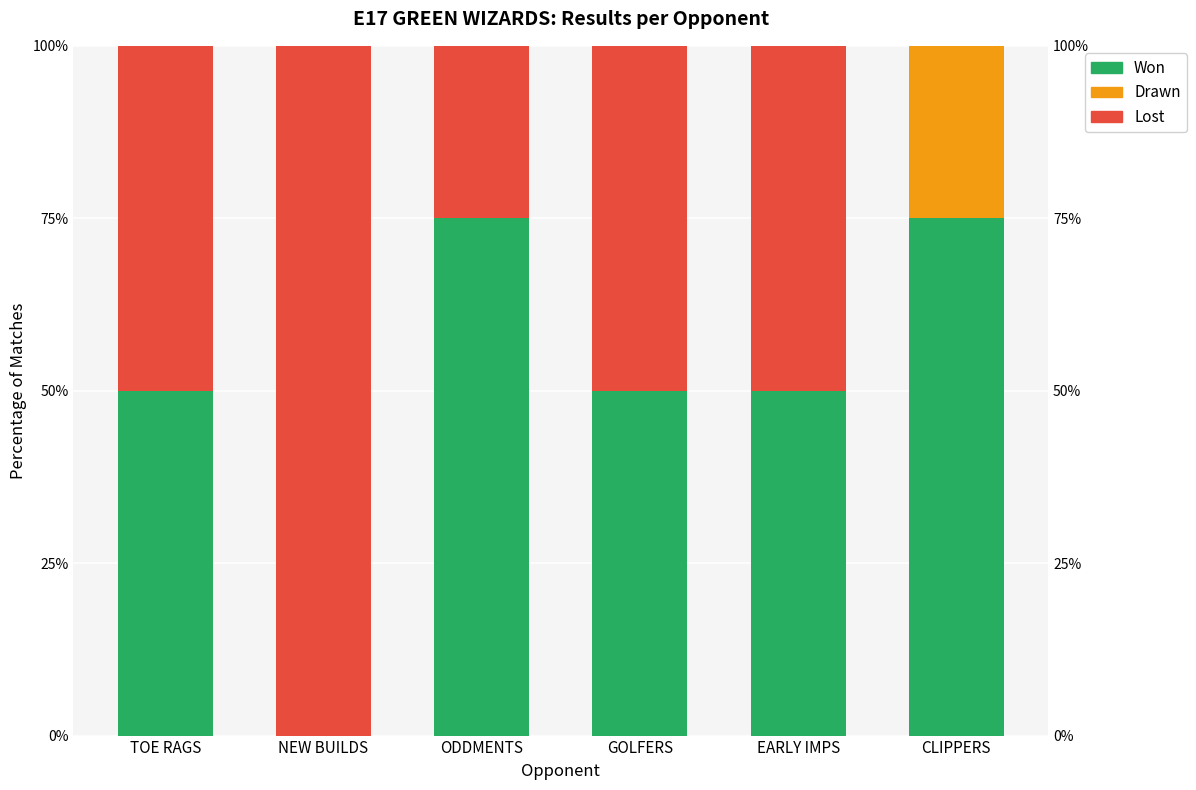

Reading right to left, list all the values displayed in this chart.

Won: CLIPPERS=75	EARLY IMPS=50	GOLFERS=50	ODDMENTS=75	NEW BUILDS=0	TOE RAGS=50
Drawn: CLIPPERS=25	EARLY IMPS=0	GOLFERS=0	ODDMENTS=0	NEW BUILDS=0	TOE RAGS=0
Lost: CLIPPERS=0	EARLY IMPS=50	GOLFERS=50	ODDMENTS=25	NEW BUILDS=100	TOE RAGS=50